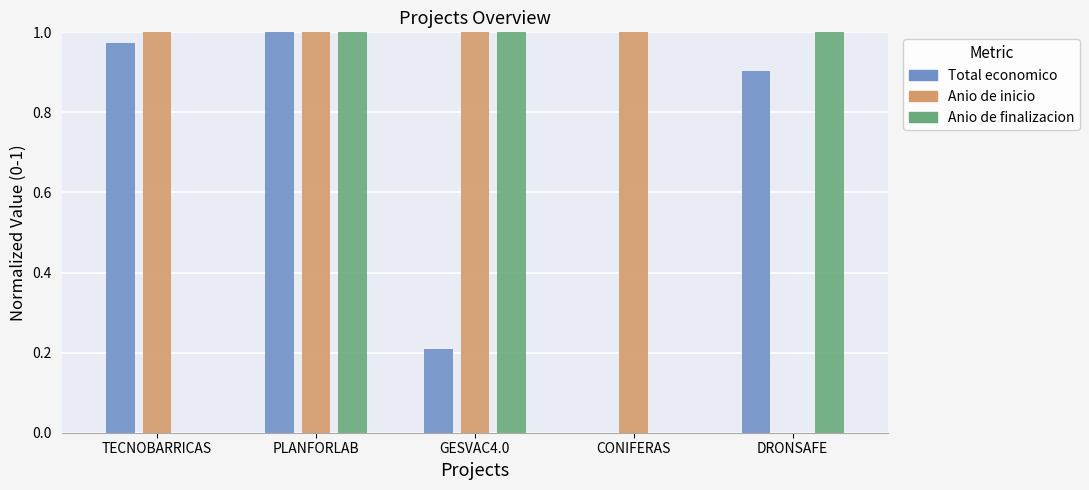

The value of Total economico at DRONSAFE is 1.2. True or false?

False